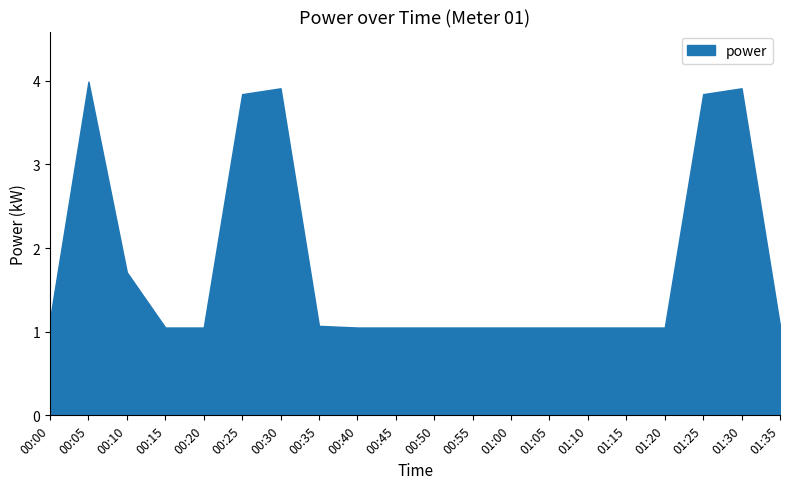

True or false: the data has more than 1 interior local peaks.

True